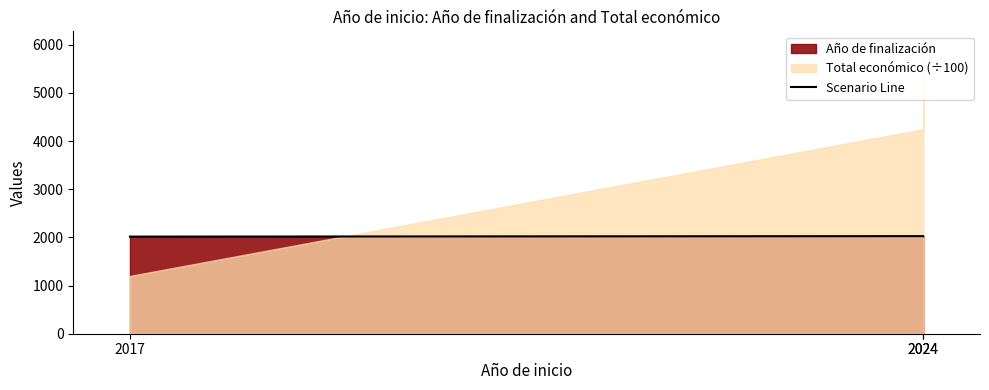

True or false: the data shows 1004 at 2017.

False